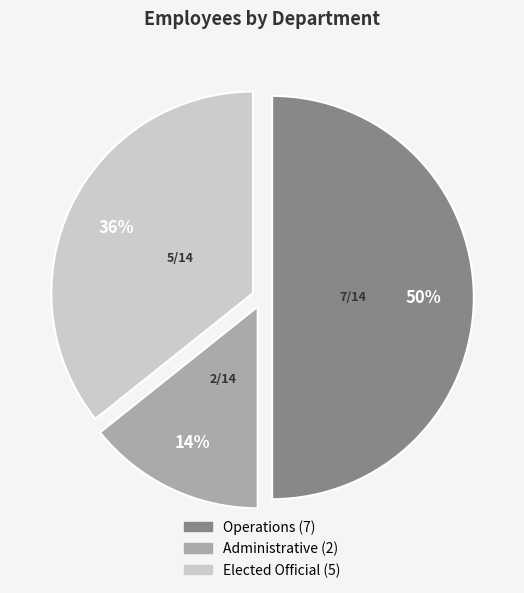

Which category has the biggest portion of the pie?

Operations